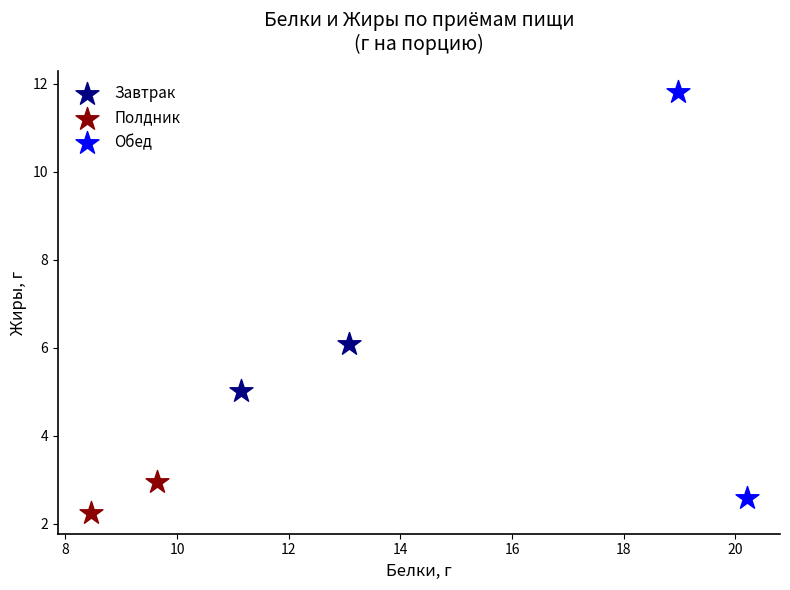

Which series contains the lowest Y value?

Полдник